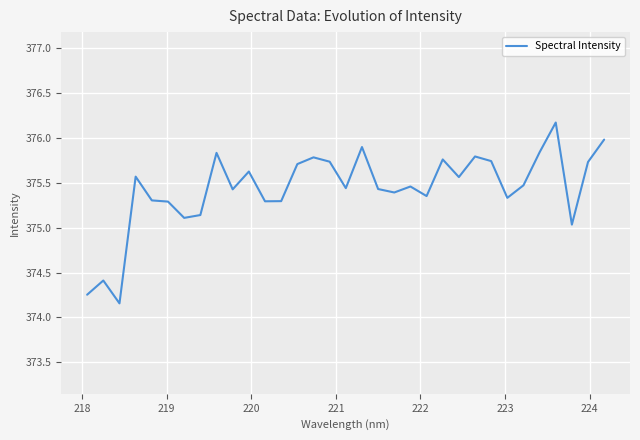

What is the difference between the maximum and minimum values?

2.0